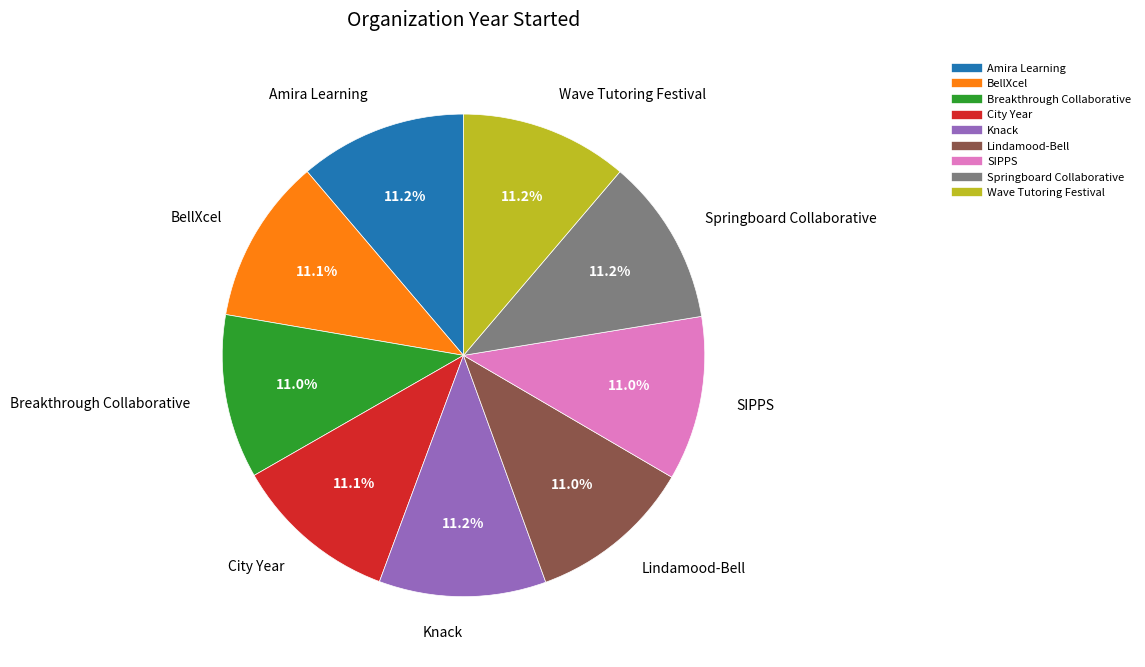

Approximately how many times larger is the value at SIPPS compared to City Year?

1.0